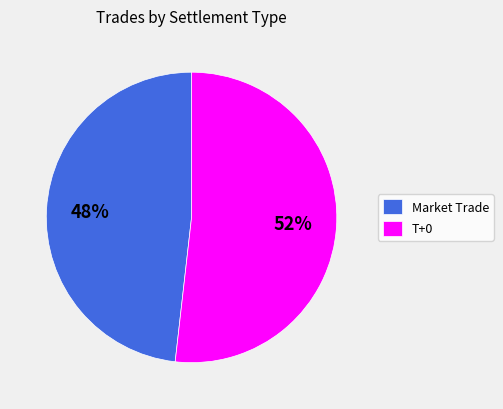

What percentage is the Market Trade slice, to the nearest percent?

48%